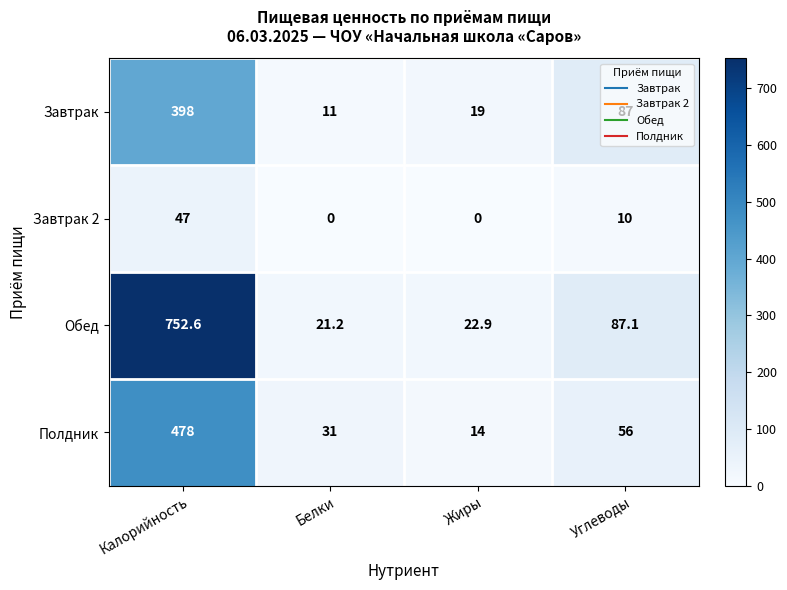

What is the spread (max minus min) of values at Углеводы?

77.1